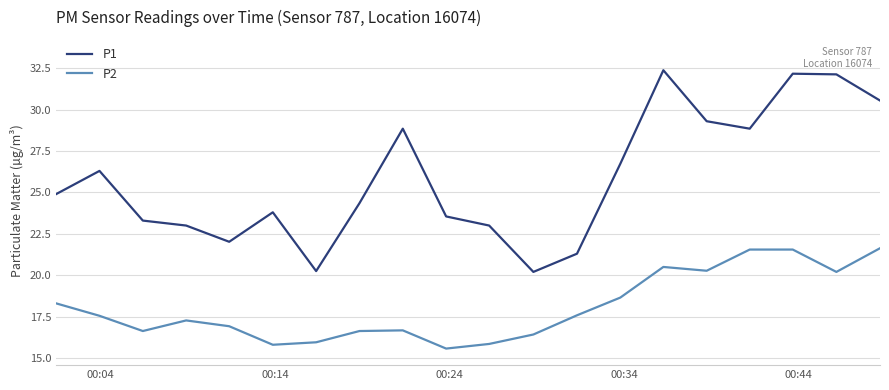

Rank the series by their average value, from highest to lowest.

P1, P2